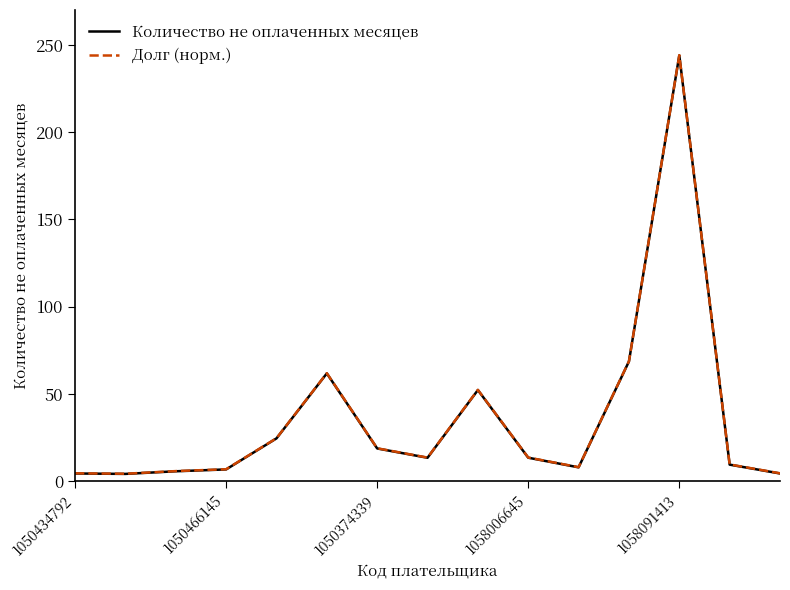

What is the lowest value of the Долг (норм.) series?

4.3